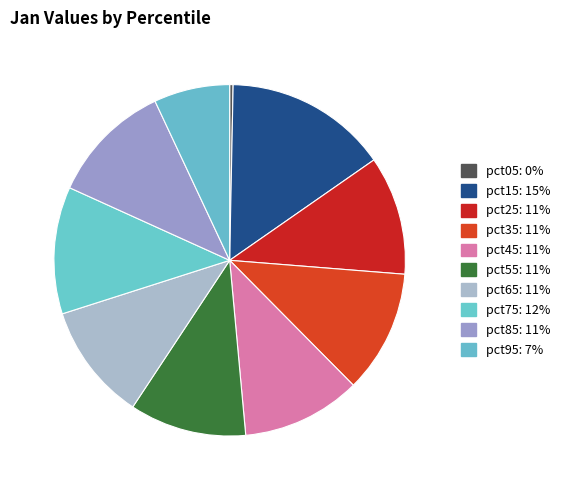

How many segments does this pie chart have?

10